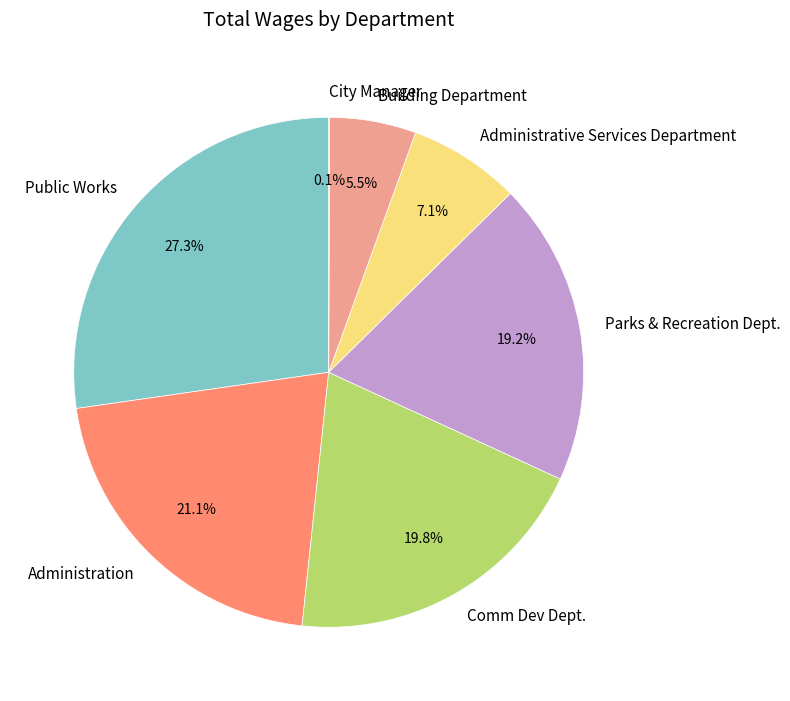

To the nearest percent, what percentage of the pie is Public Works?

27%